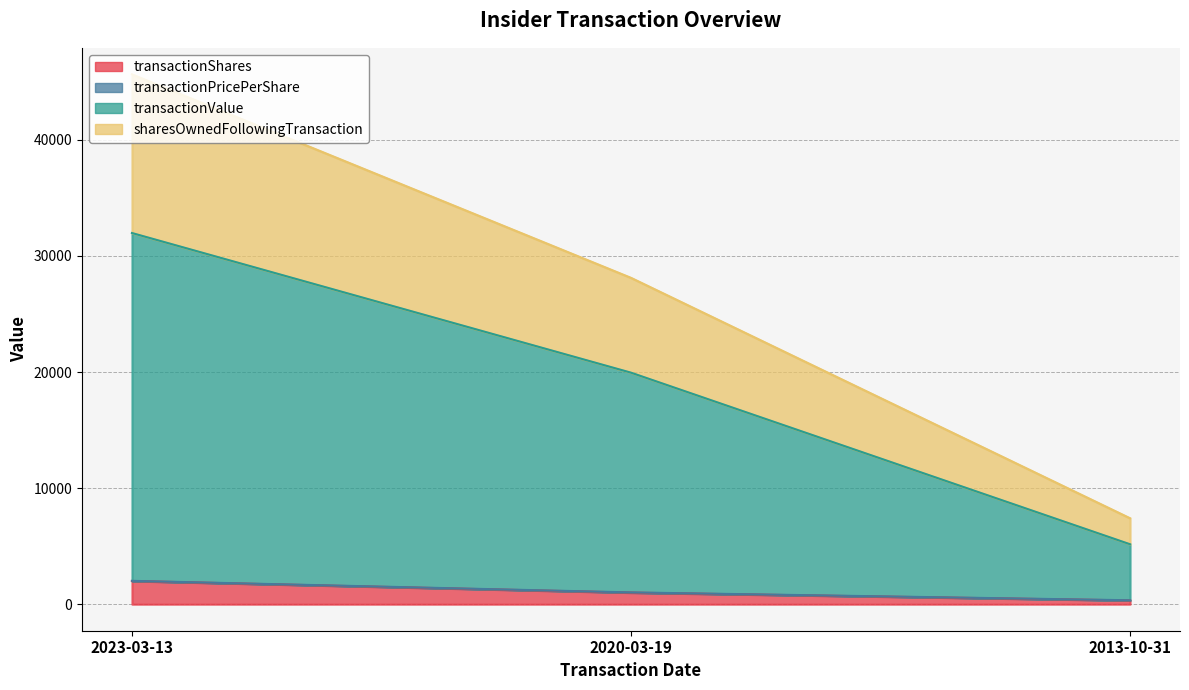

True or false: transactionValue has a value of 19944.9 at 2020-03-19.

True